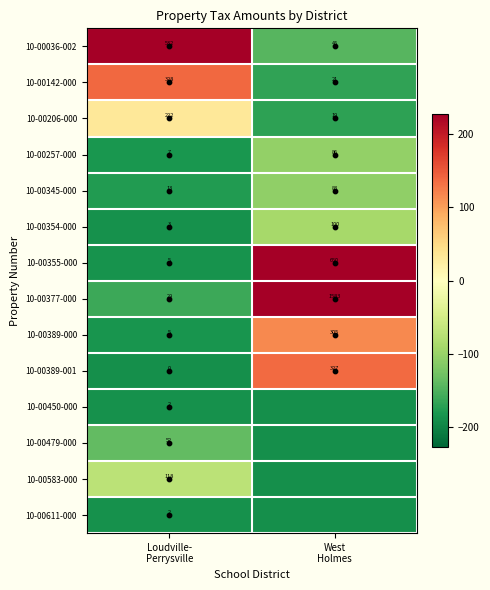

At which category is the sum across all series the highest?

West
Holmes